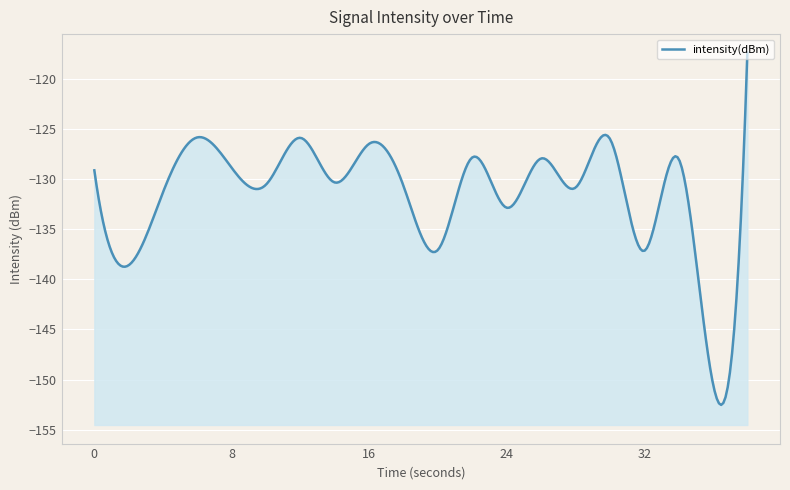

How many values are below -129?

11